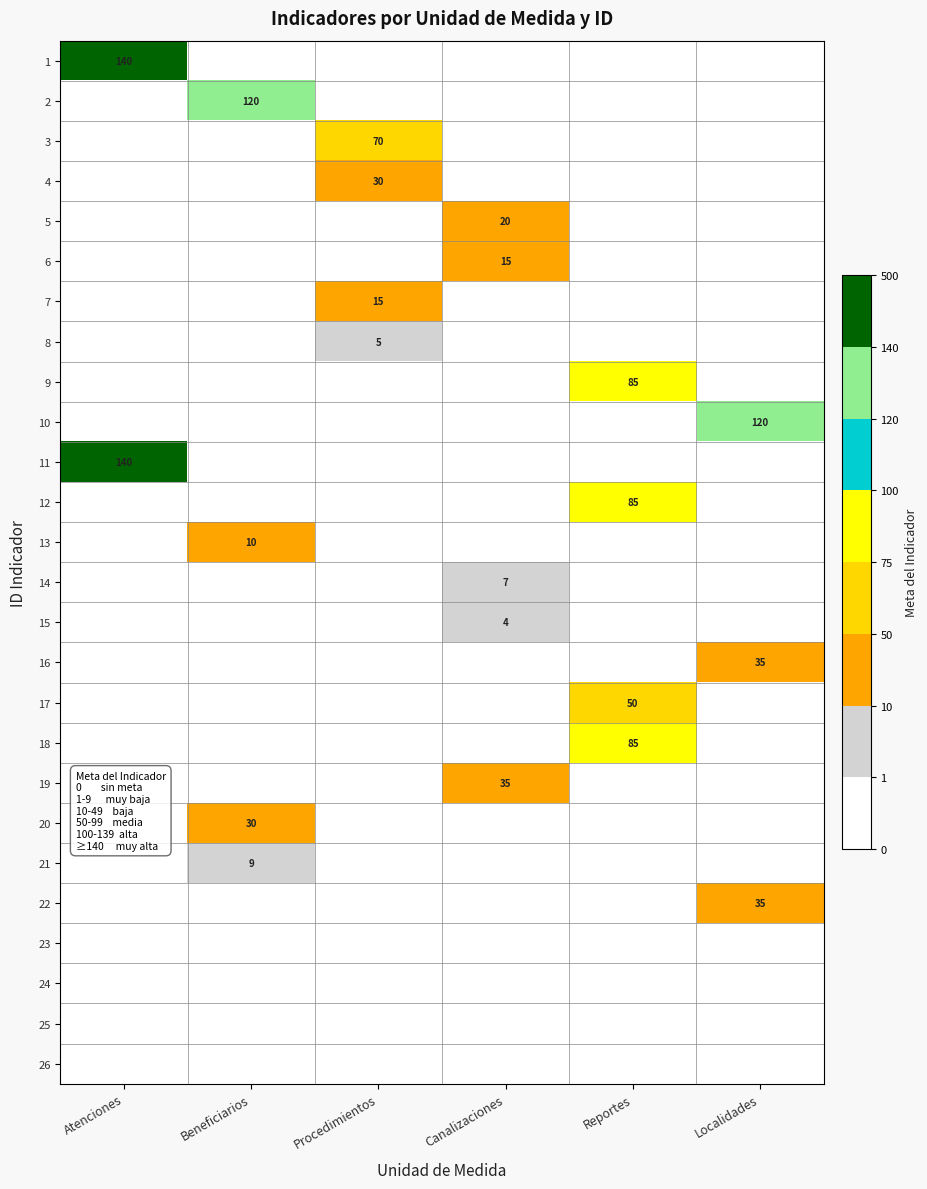

The value of 5 at Canalizaciones is 20. True or false?

True